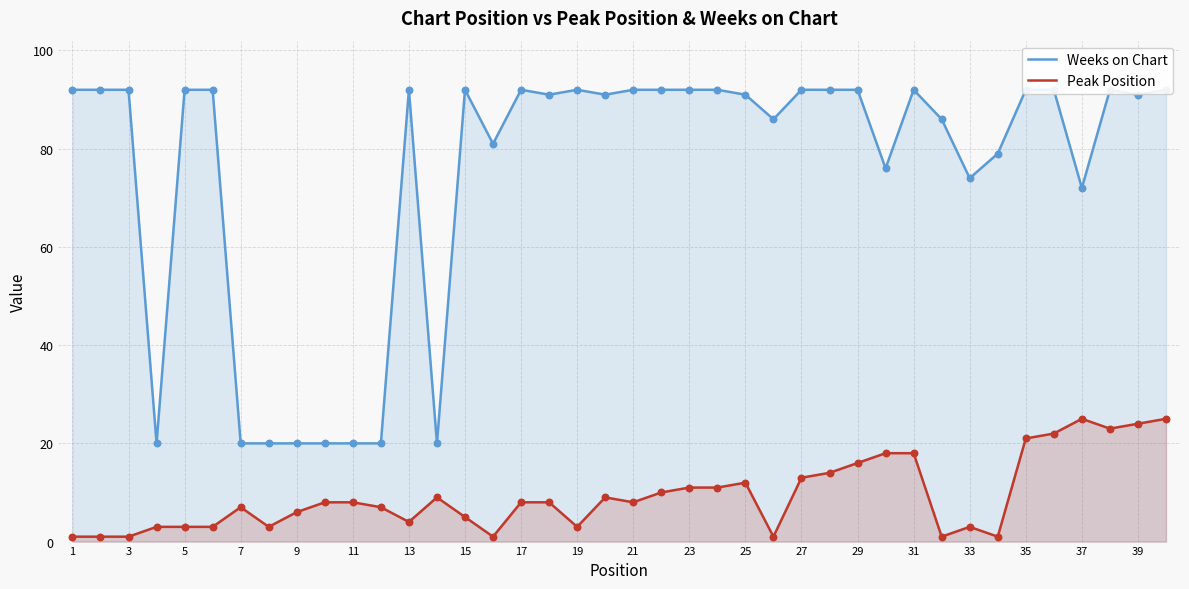

Which series contains the lowest Y value?

Peak Position